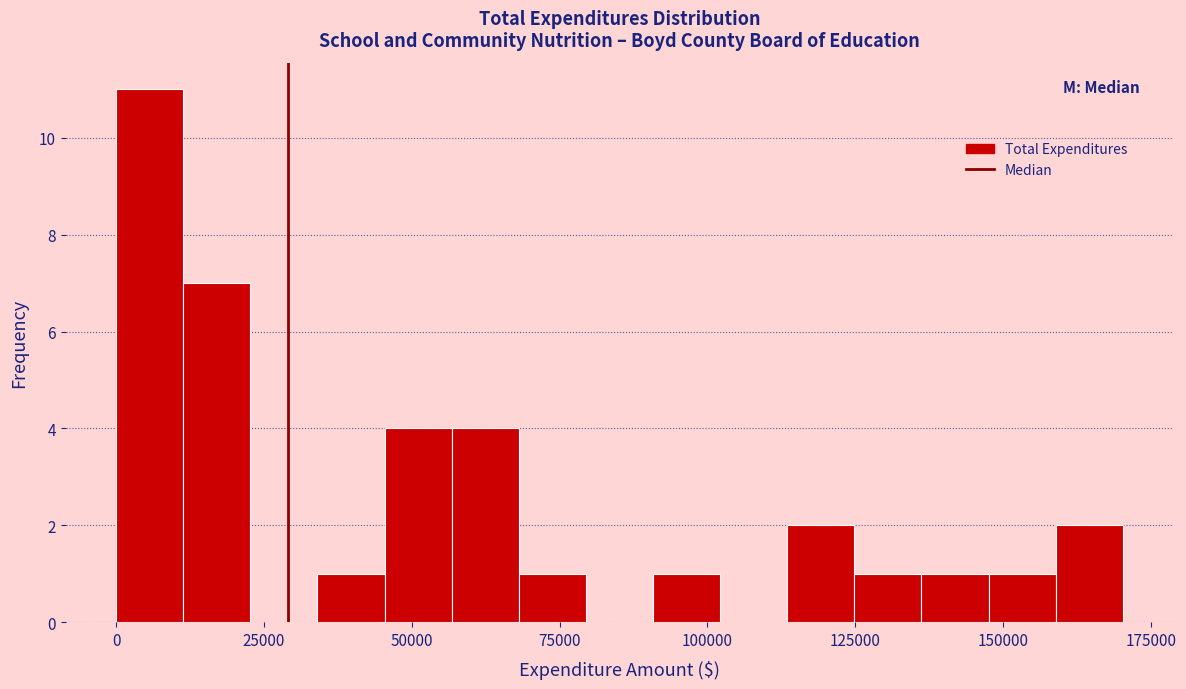

Read against the x-axis, roughly where is the centre of the tallest bar?

5000